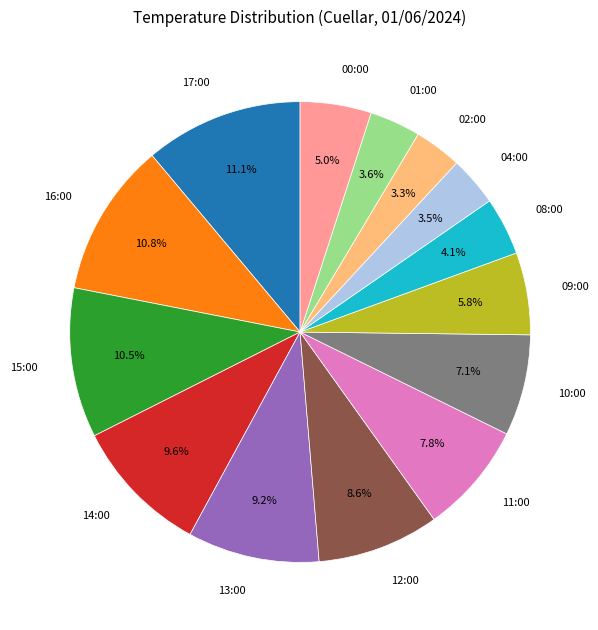

To the nearest percent, what is the difference between the largest and smallest slice percentages?

8%